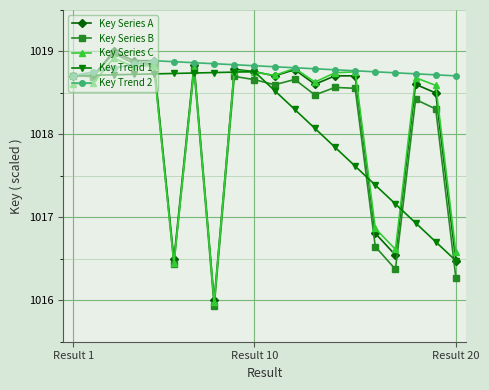

What is the maximum value shown in the chart?

1019.0